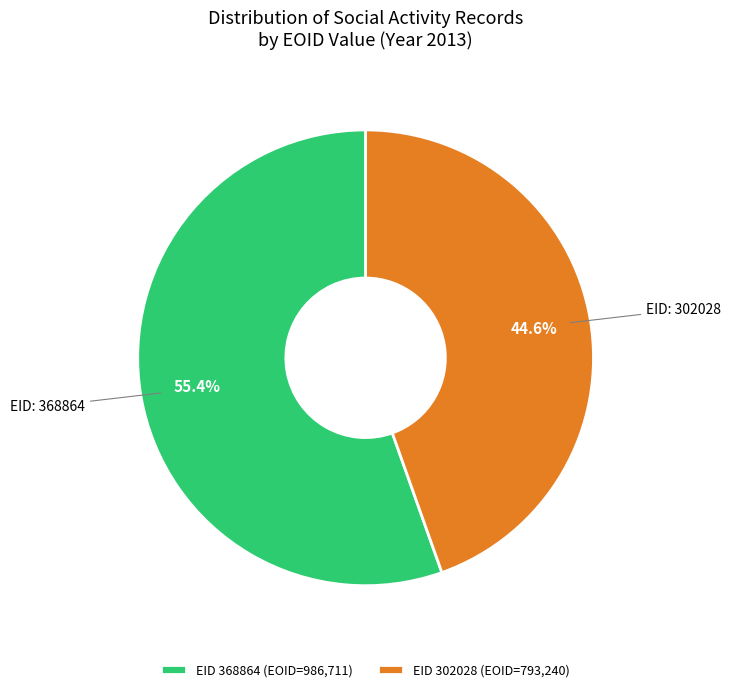

Which category accounts for the majority?

EID 368864 (EOID=986,711)